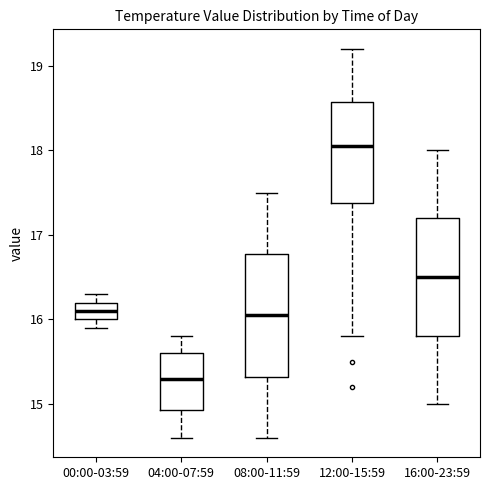

Reading left to right, transcribe this box plot: for each box, give where its median line is, the range the box spans, and where its two whiskers end, as read against the y-axis. The values are not printed on the chart, so give them approximately, as read against the axis.

00:00-03:59: median 16.1, box 16.0 to 16.2, whiskers 15.9 to 16.3
04:00-07:59: median 15.3, box 14.9 to 15.6, whiskers 14.6 to 15.8
08:00-11:59: median 16.1, box 15.3 to 16.8, whiskers 14.6 to 17.5
12:00-15:59: median 18.1, box 17.4 to 18.6, whiskers 15.8 to 19.2
16:00-23:59: median 16.5, box 15.8 to 17.2, whiskers 15.0 to 18.0